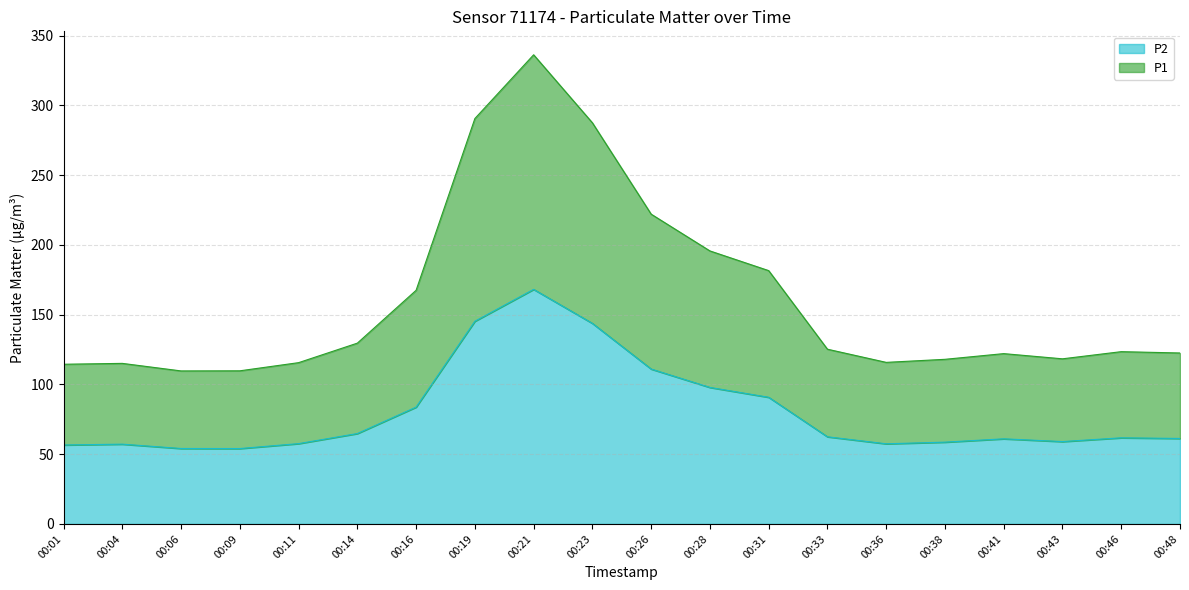

Does the chart display data point markers on the line(s)?

No